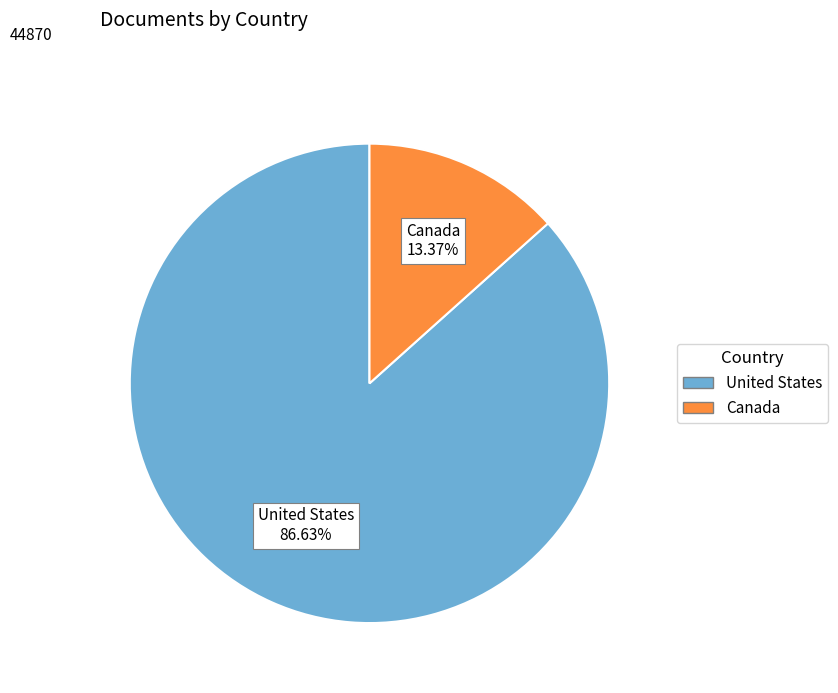

To the nearest percent, what is the combined percentage of United States and Canada?

100%